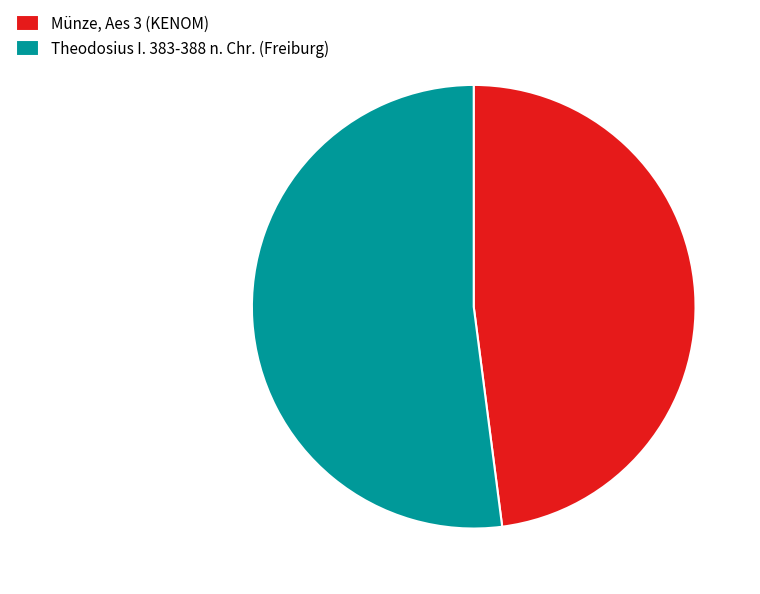

What is the ratio of the value at Theodosius I. 383-388 n. Chr. (Freiburg) to the value at Münze, Aes 3 (KENOM)?

1.1